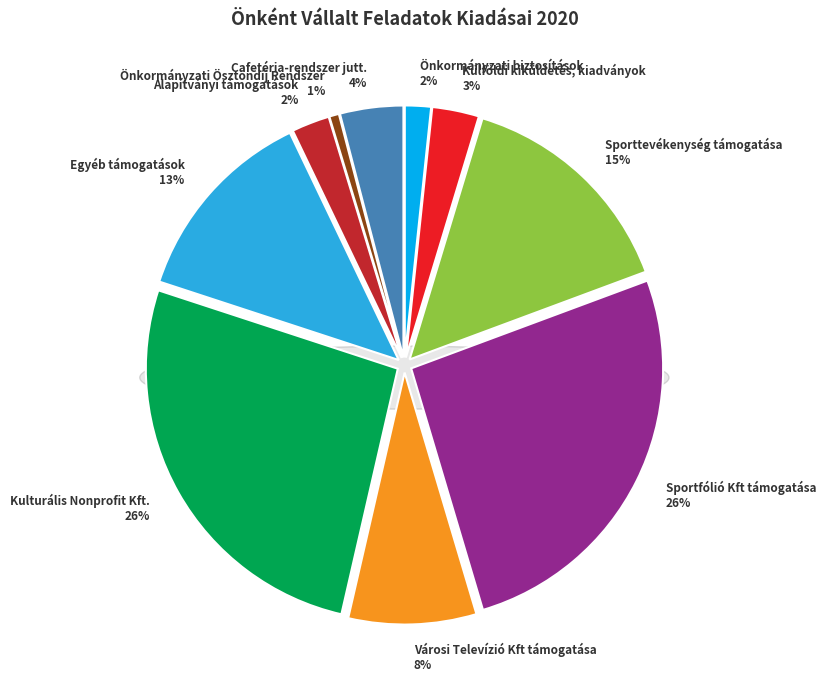

To the nearest percent, what percentage of the pie is Külföldi kiküldetés, kiadványok?

3%